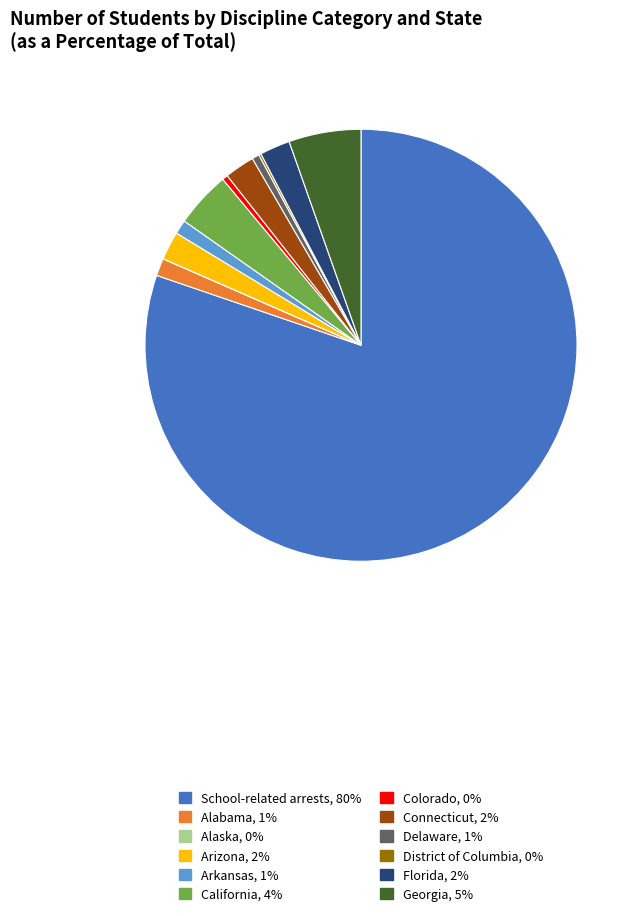

Do Arkansas and Florida together represent more than half of the pie?

No